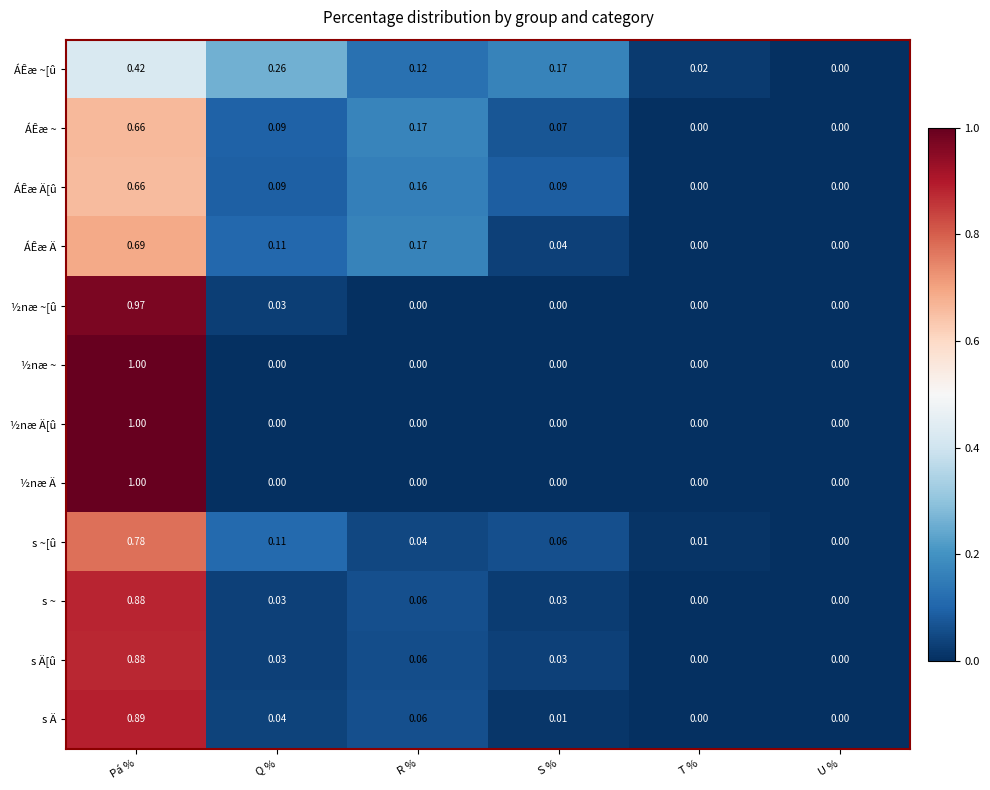

Which series has the largest total across all categories?

ÁÊæ Ä